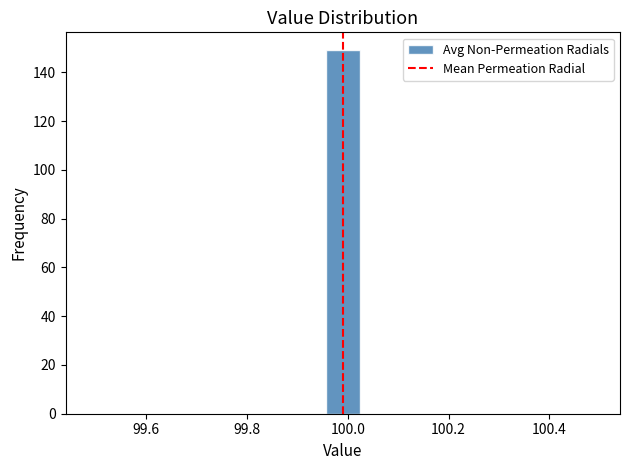

Around what value on the x-axis is the tallest bar? Give the approximate position of its centre, as read against the axis.

100.00